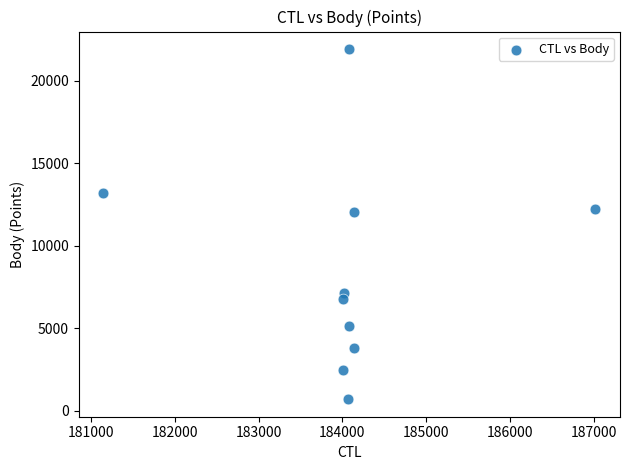

What is the range of Y values (max minus min)?

21240